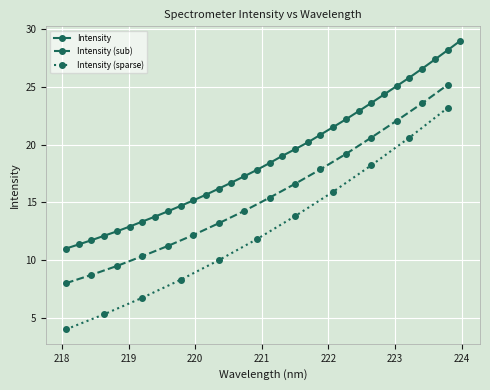

Reading left to right, what are all the values shown in this chart?

11.0	11.4	11.7	12.1	12.5	12.9	13.3	13.8	14.2	14.7	15.2	15.7	16.2	16.7	17.3	17.8	18.4	19.0	19.6	20.2	20.9	21.5	22.2	22.9	23.6	24.3	25.1	25.8	26.6	27.4	28.2	29.0